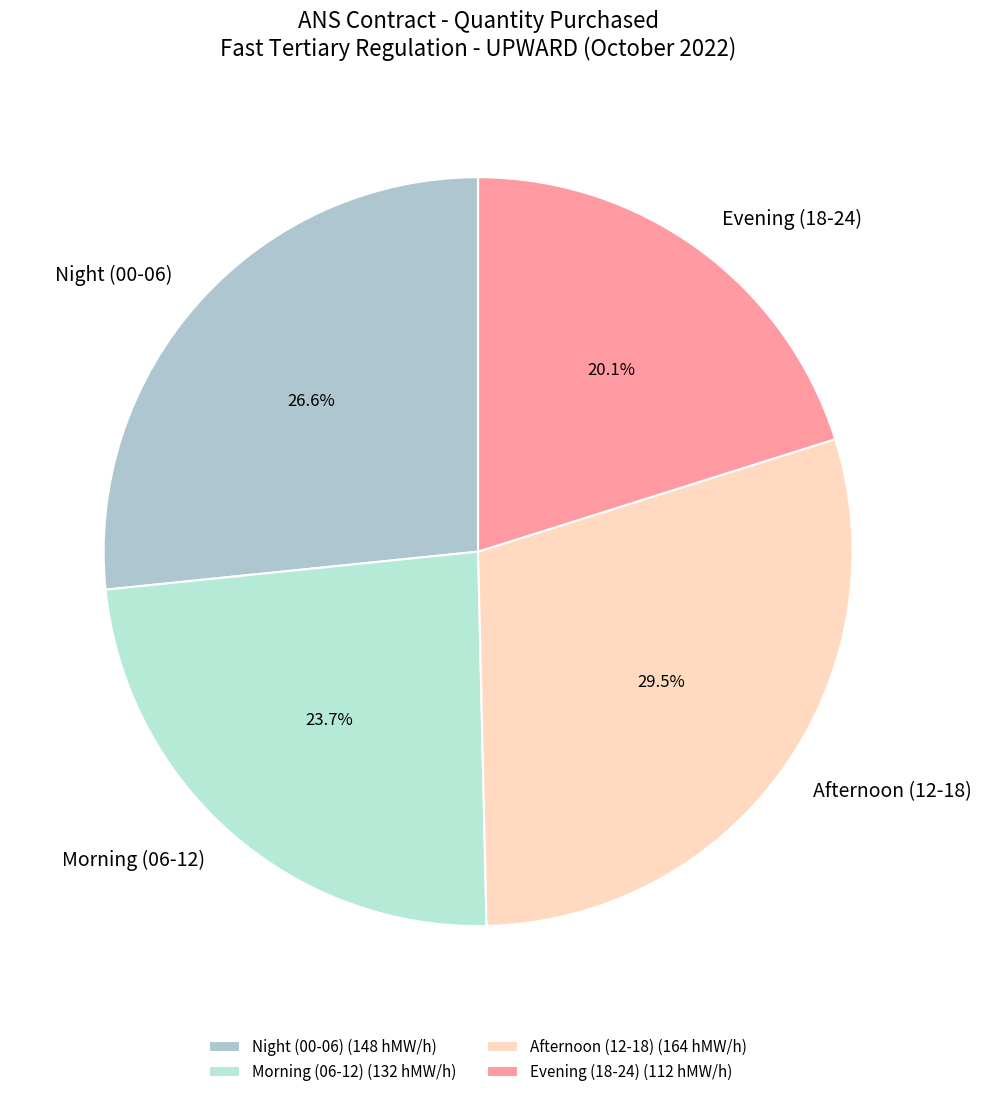

How many slices are in this pie chart?

4